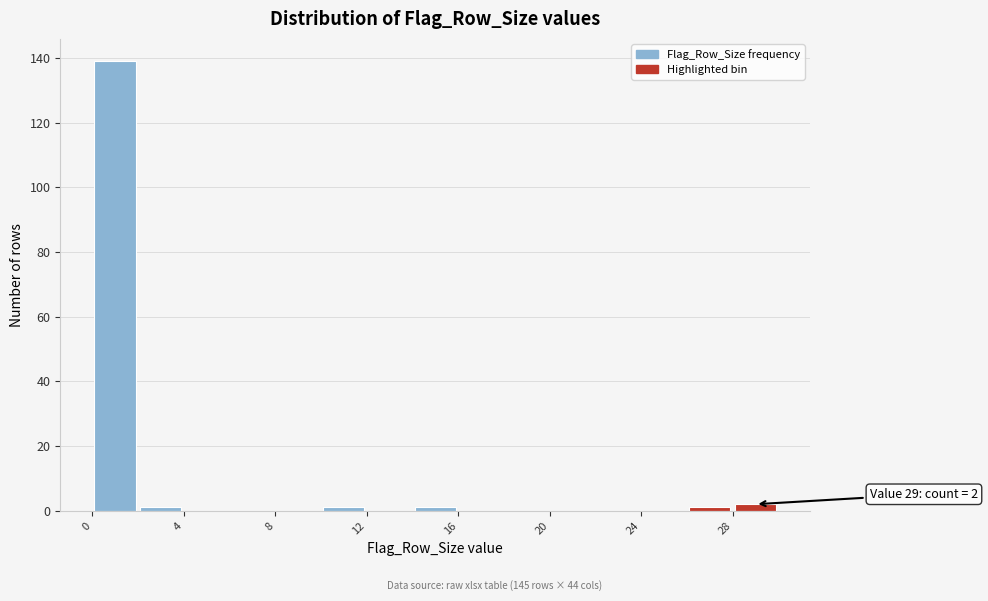

Which range on the x-axis has the tallest bar?

0 to 2